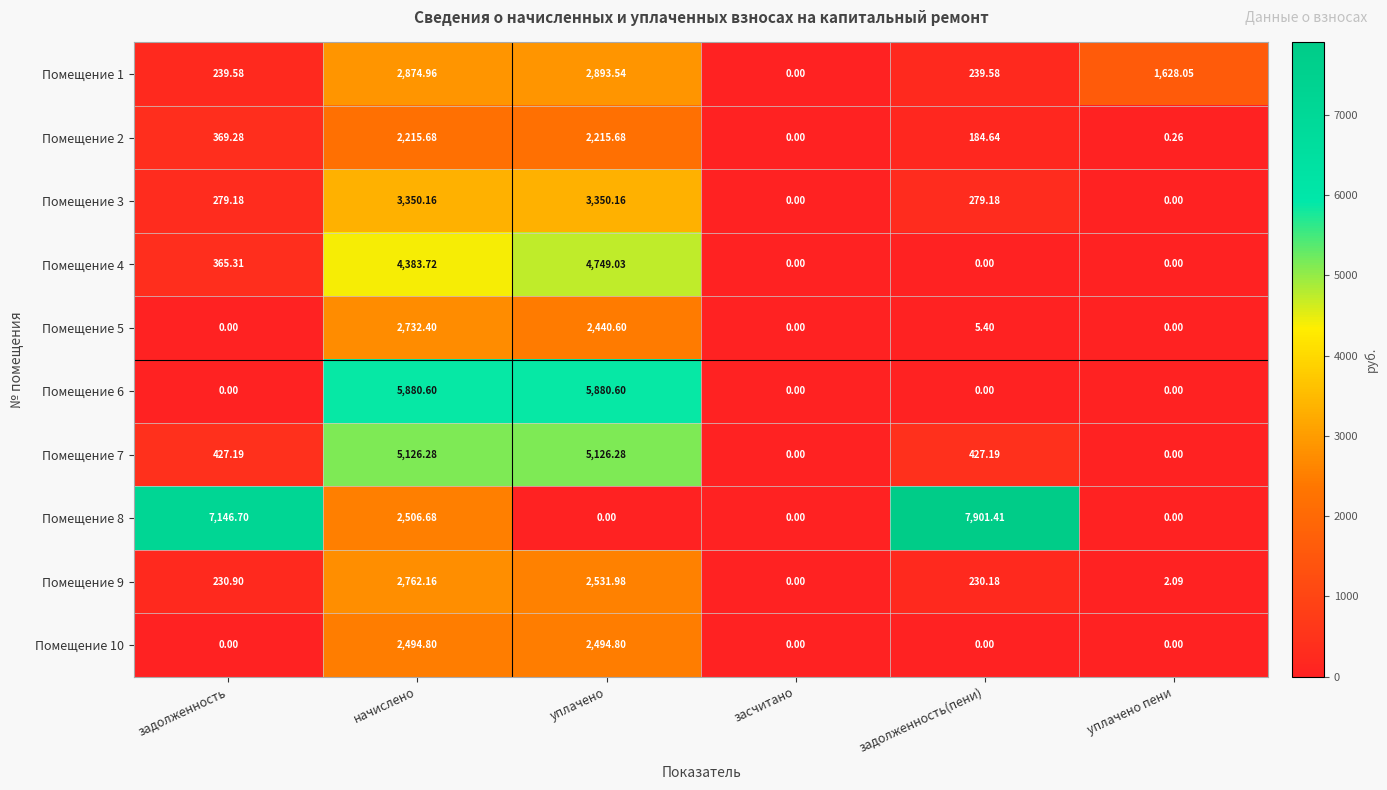

Which category has the highest value across all series?

задолженность(пени)